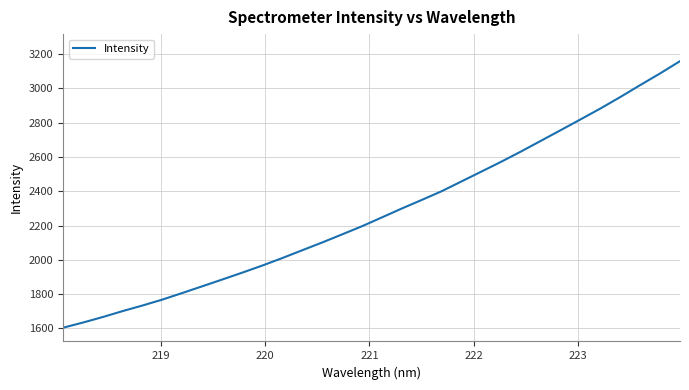

What is the difference between the second highest and second lowest values?

1454.4